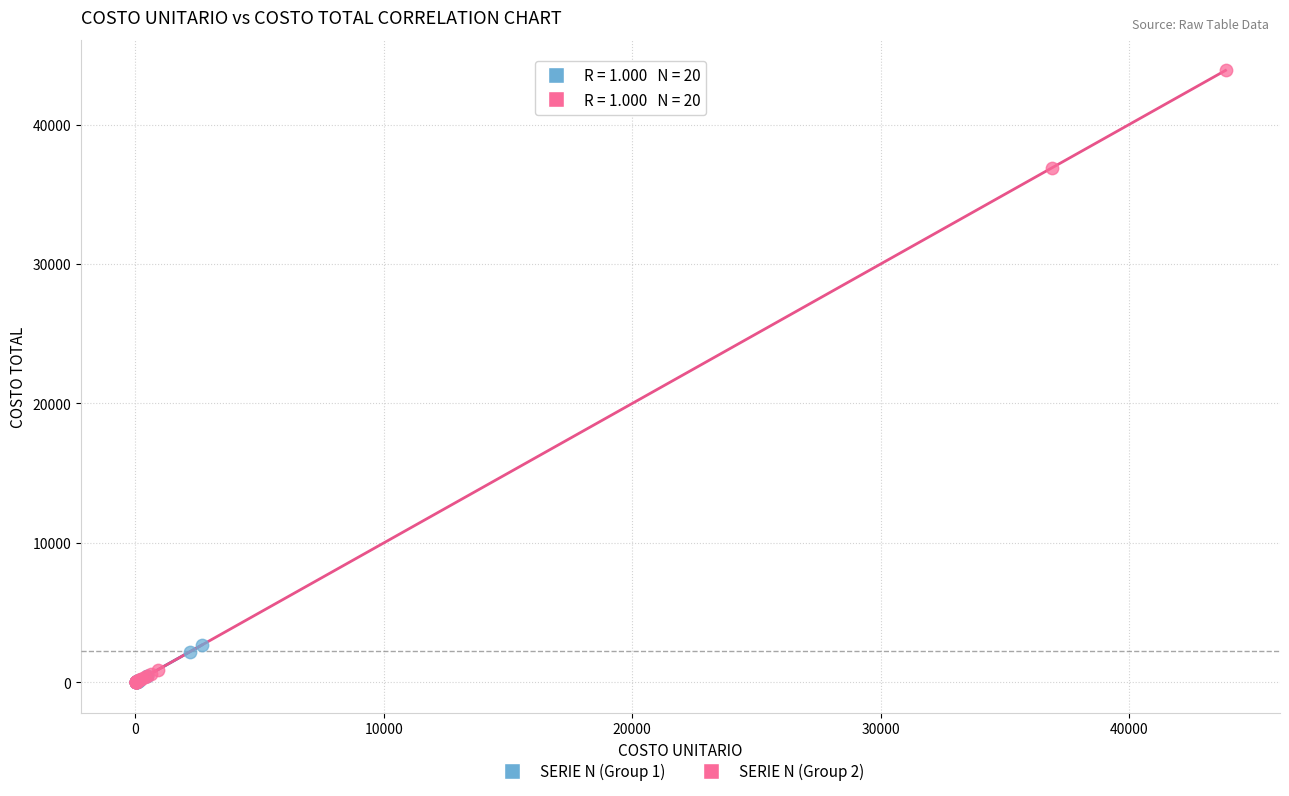

Which series has the largest Y range (max minus min)?

SERIE N (Group 2)